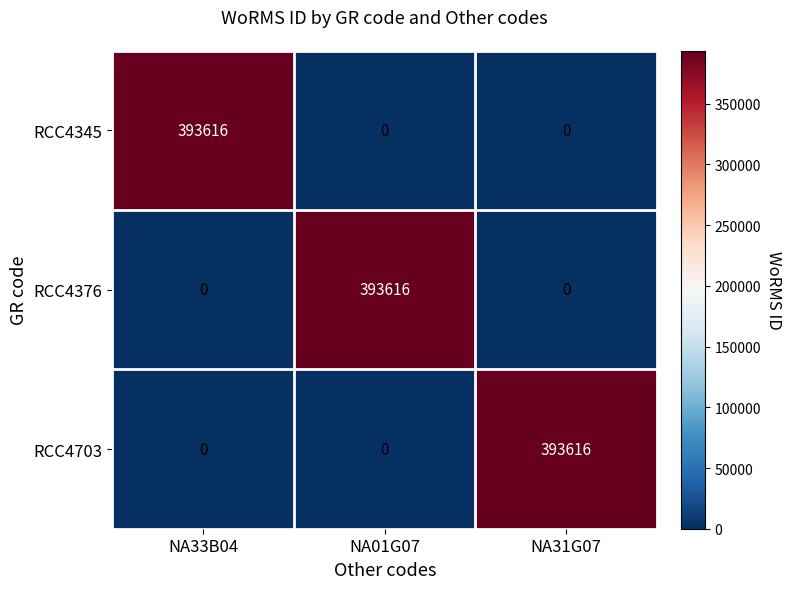

How many distinct data groups are displayed?

3